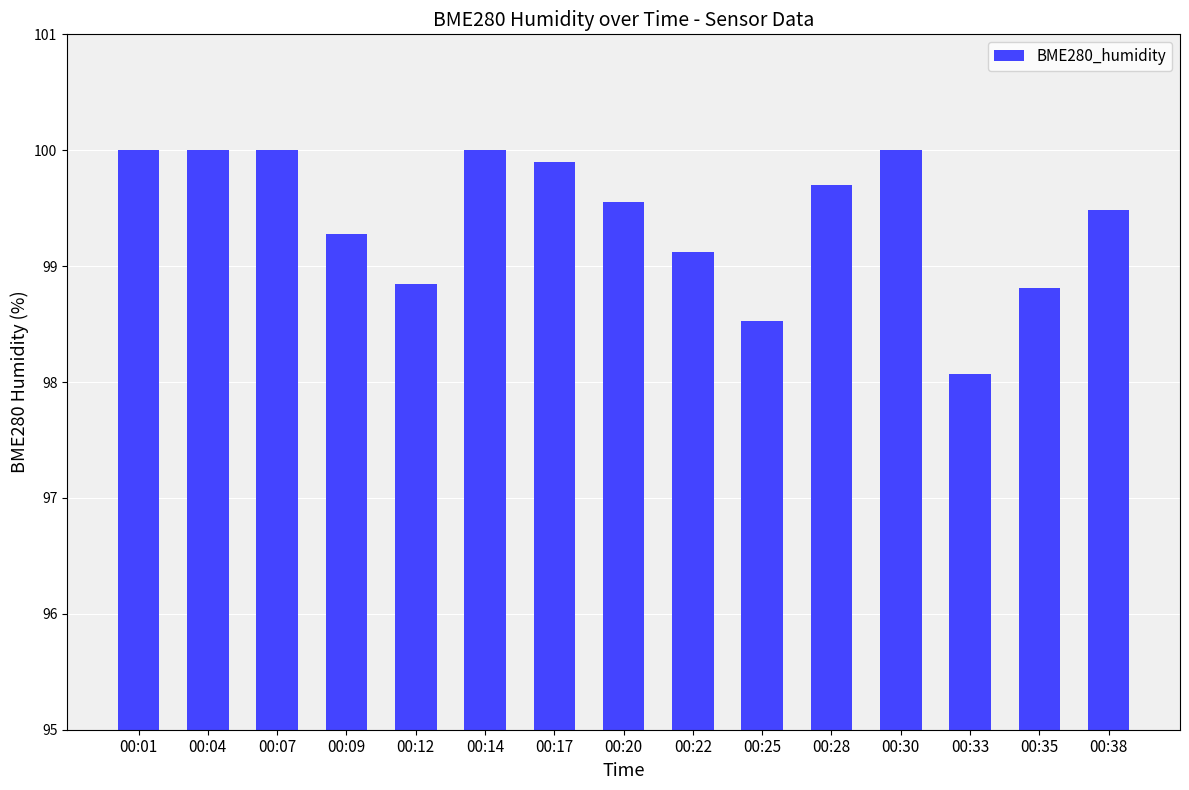

Which category has the lowest value across all series?

00:33